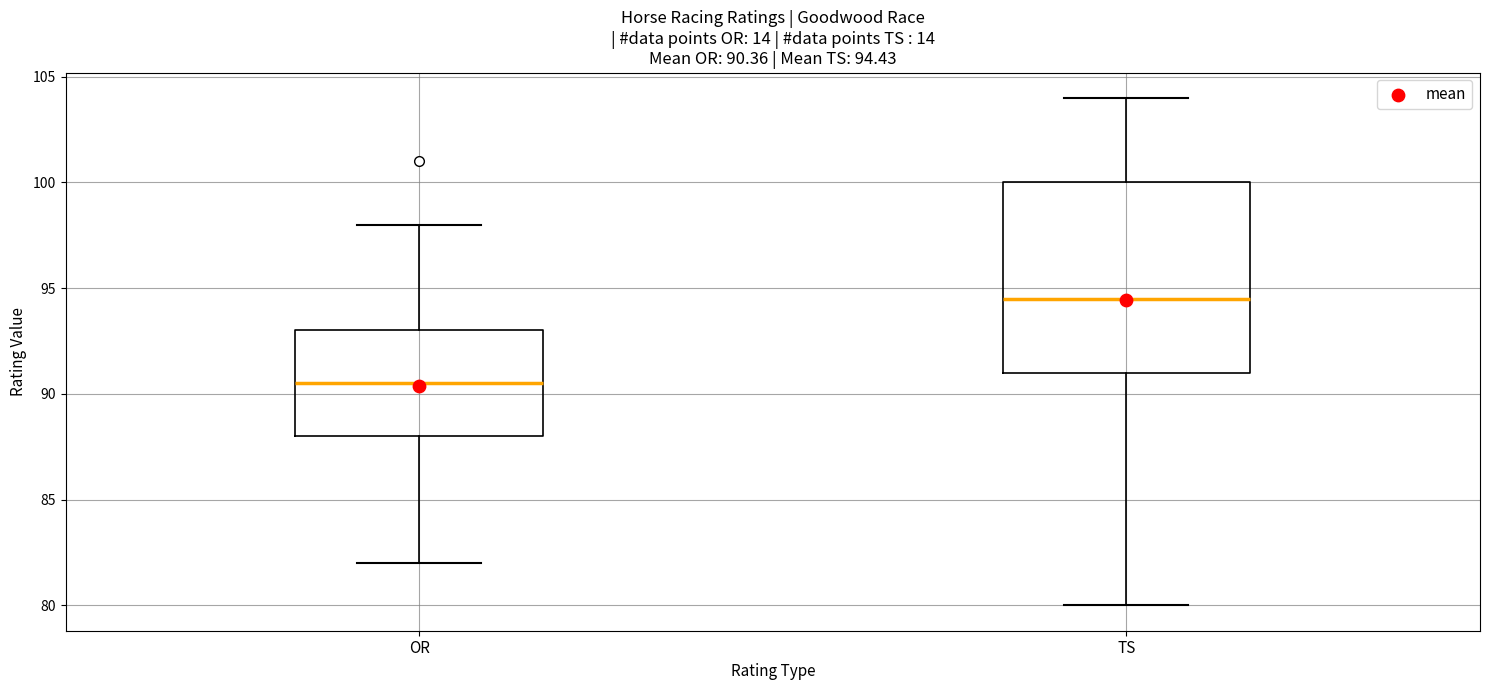

Which box's median line is the lowest?

OR